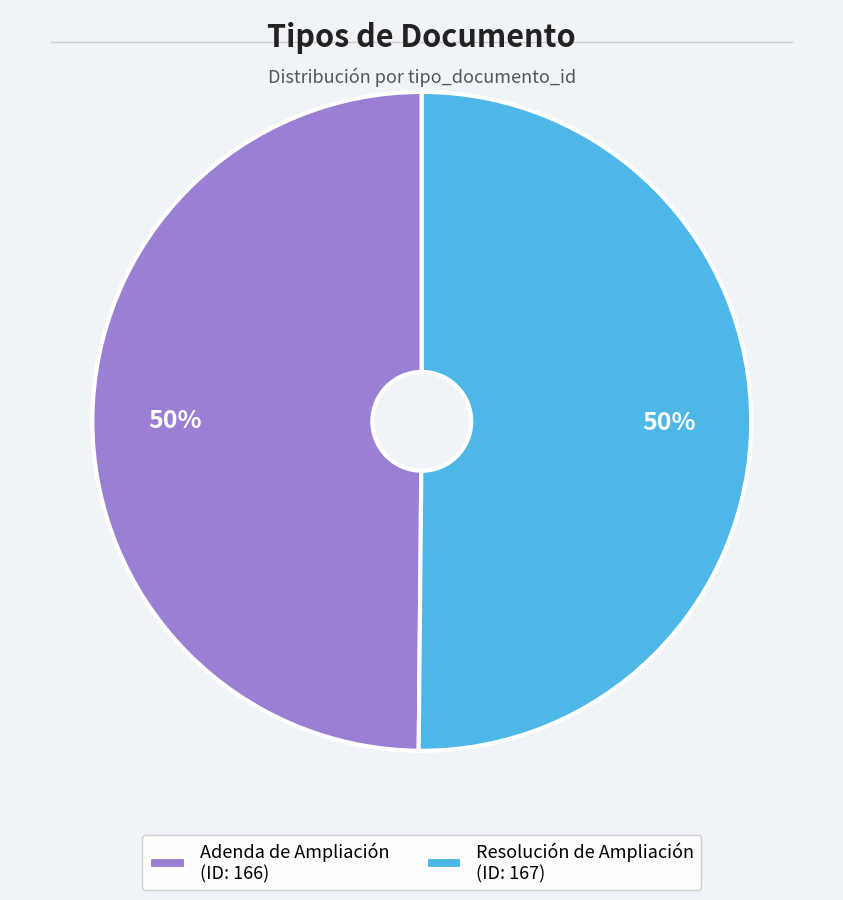

To the nearest percent, what is the combined percentage of Resolución de Ampliación and Adenda de Ampliación?

100%